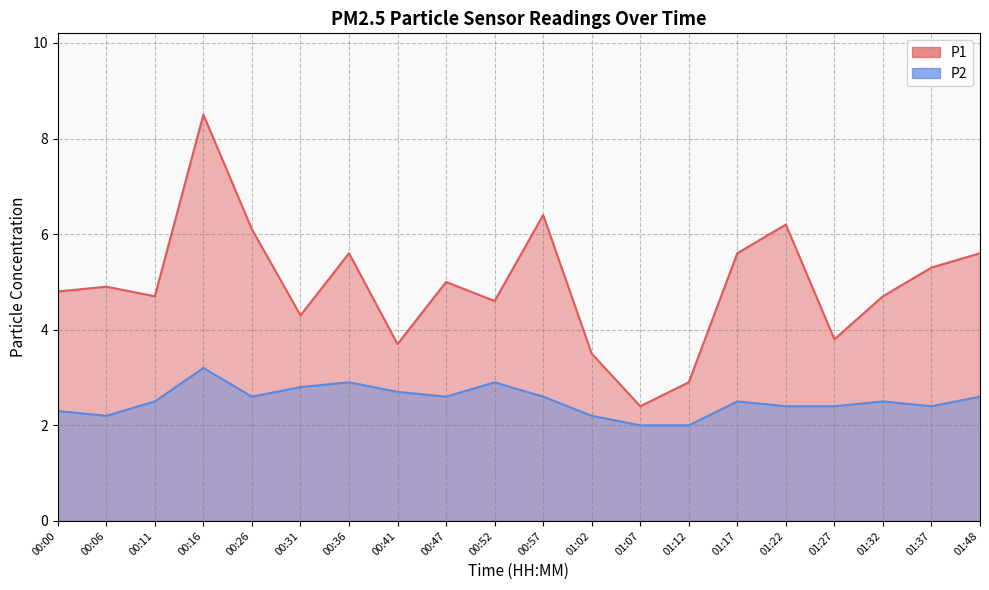

Reading left to right, transcribe all the data shown in this chart.

P1: 00:00=4.8	00:06=4.9	00:11=4.7	00:16=8.5	00:26=6.1	00:31=4.3	00:36=5.6	00:41=3.7	00:47=5.0	00:52=4.6	00:57=6.4	01:02=3.5	01:07=2.4	01:12=2.9	01:17=5.6	01:22=6.2	01:27=3.8	01:32=4.7	01:37=5.3	01:48=5.6
P2: 00:00=2.3	00:06=2.2	00:11=2.5	00:16=3.2	00:26=2.6	00:31=2.8	00:36=2.9	00:41=2.7	00:47=2.6	00:52=2.9	00:57=2.6	01:02=2.2	01:07=2.0	01:12=2.0	01:17=2.5	01:22=2.4	01:27=2.4	01:32=2.5	01:37=2.4	01:48=2.6